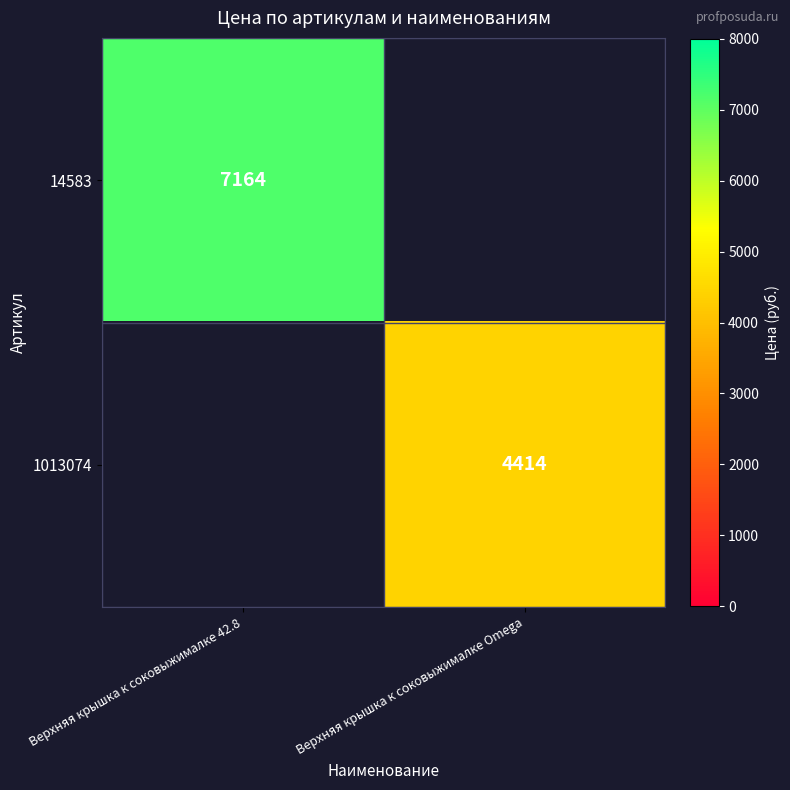

The value of 14583 at Верхняя крышка к соковыжималке 42.8 is 7164. True or false?

True